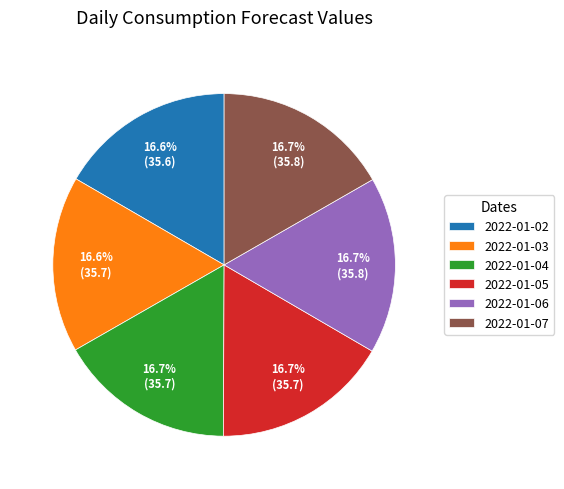

Is it true that 2022-01-03 is 8% of the pie?

False